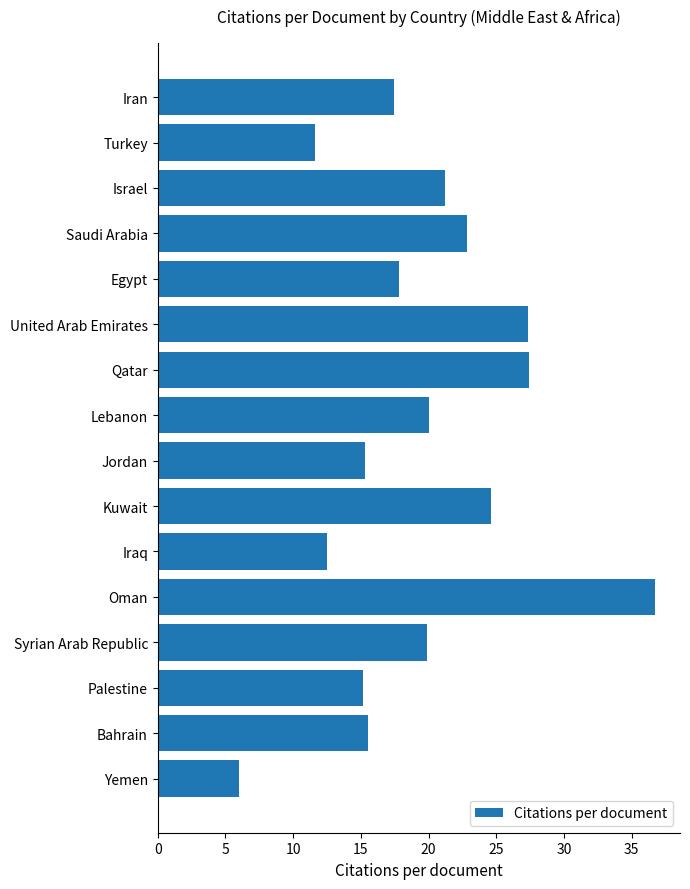

How many values are below 19?

8